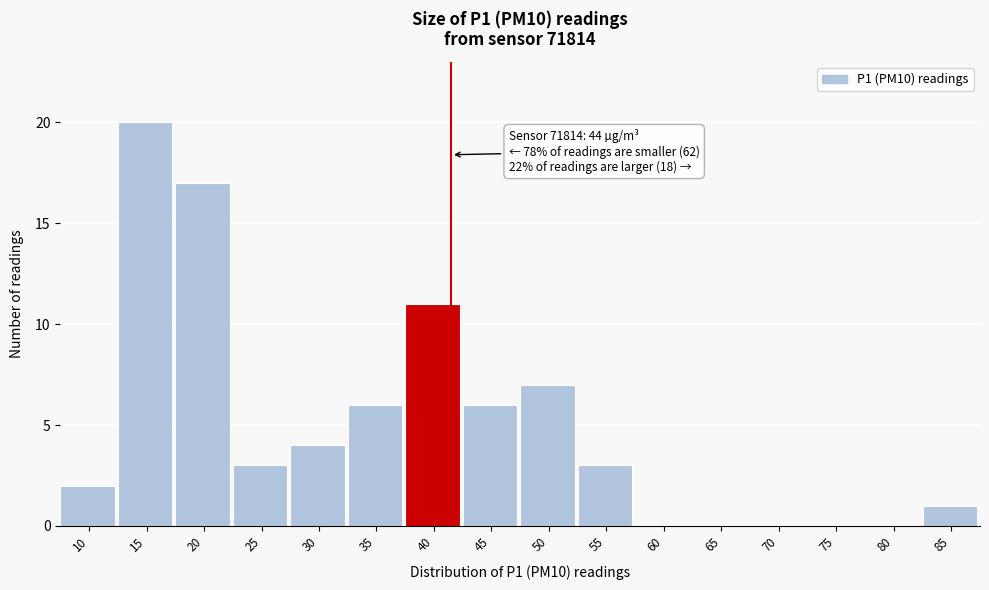

Reading left to right, transcribe all the data shown in this chart.

10=2	15=20	20=17	25=3	30=4	35=6	40=11	45=6	50=7	55=3	60=0	65=0	70=0	75=0	80=0	85=1